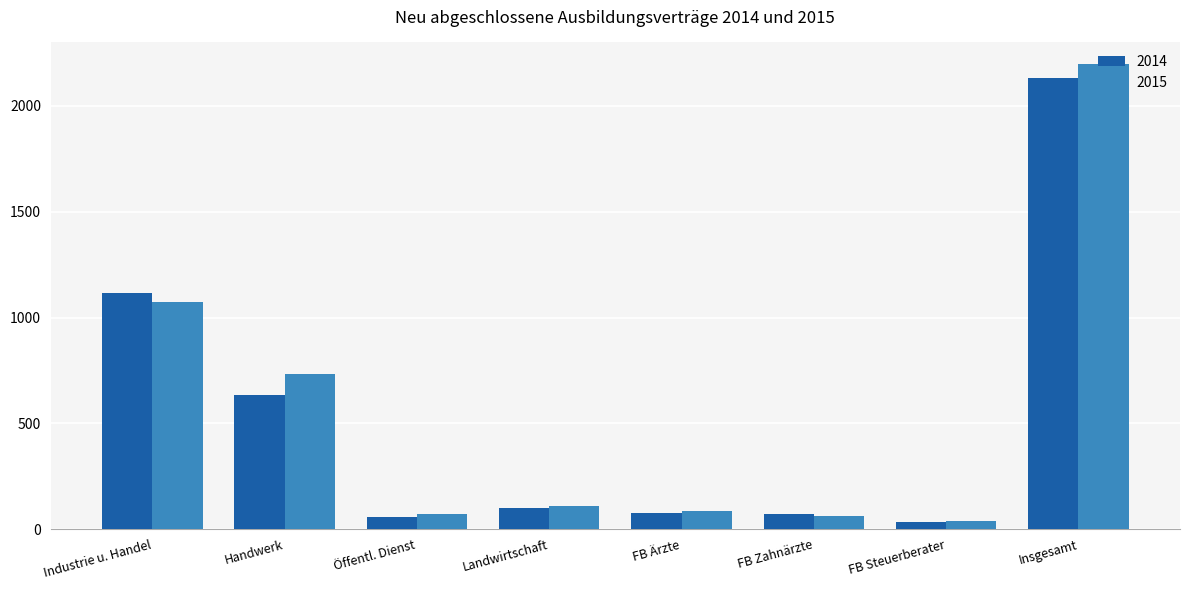

Which series has the largest range (max minus min)?

2015